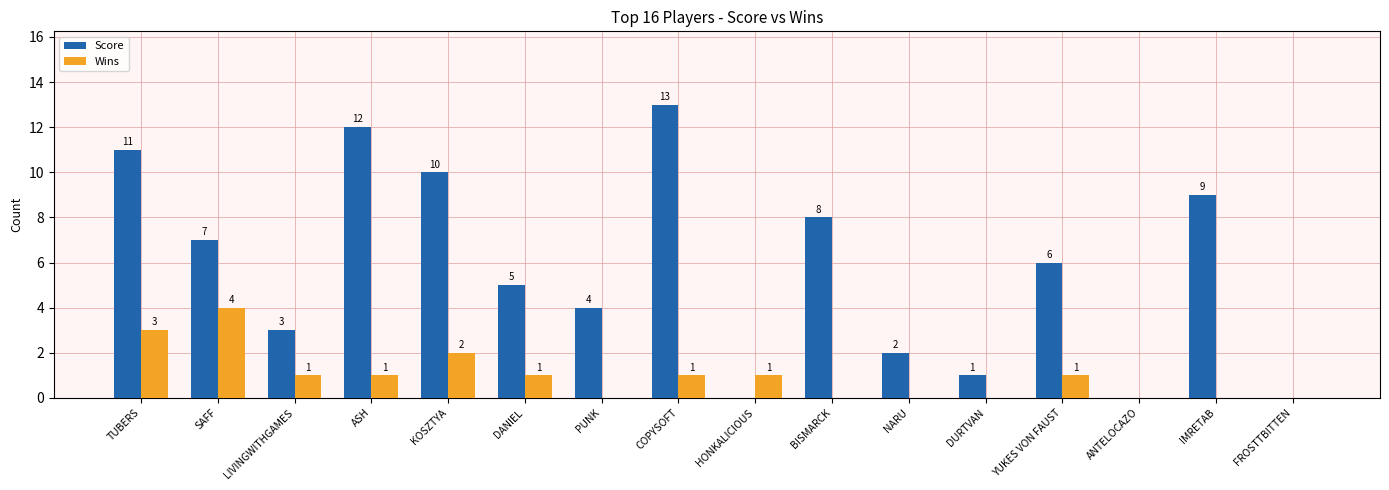

Is it true that Wins equals 2 at COPYSOFT?

False